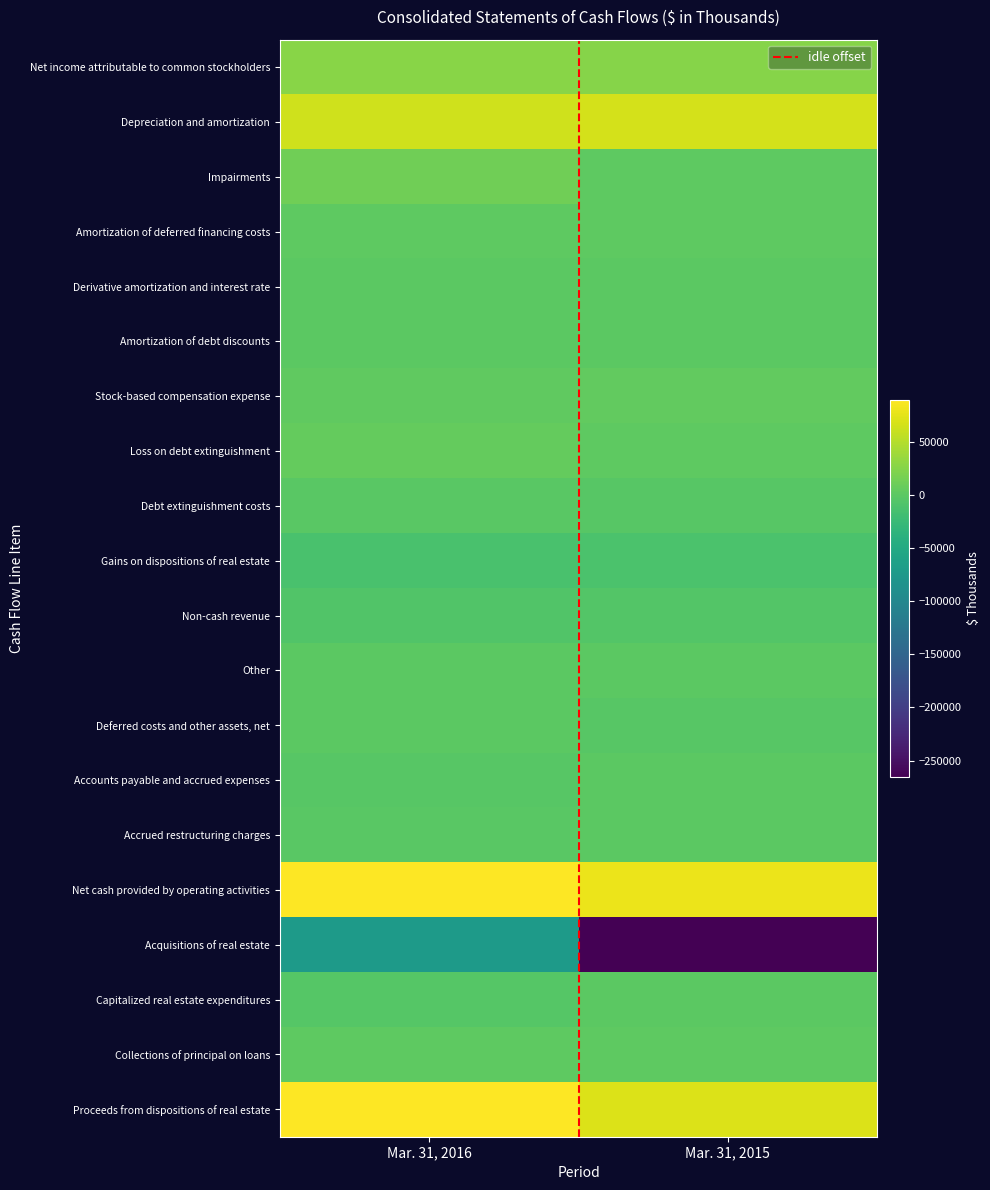

What is the spread (max minus min) of values at Mar. 31, 2015?

344919